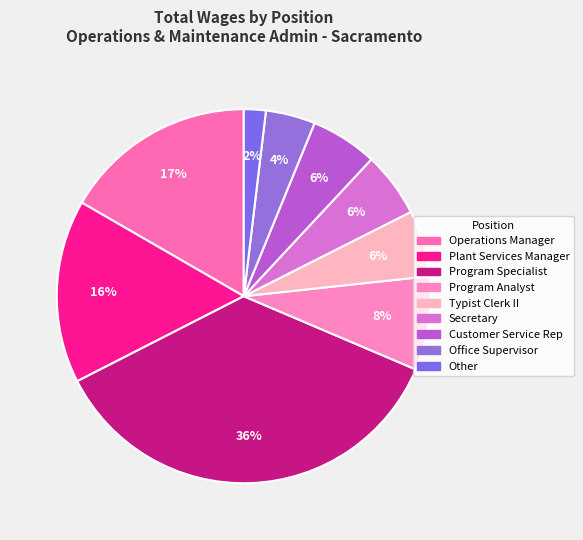

To the nearest percent, what portion does Customer Service Rep represent?

6%